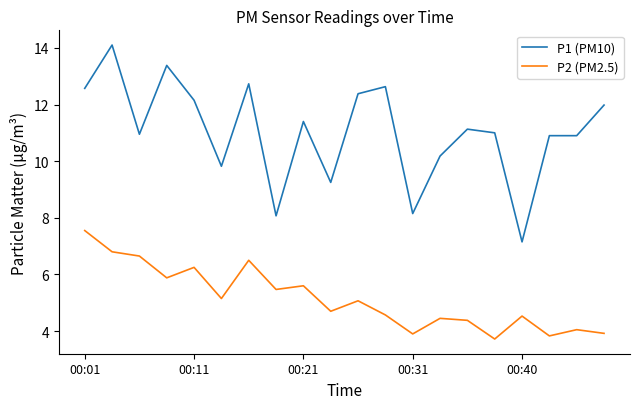

Which series has the largest total across all categories?

P1 (PM10)